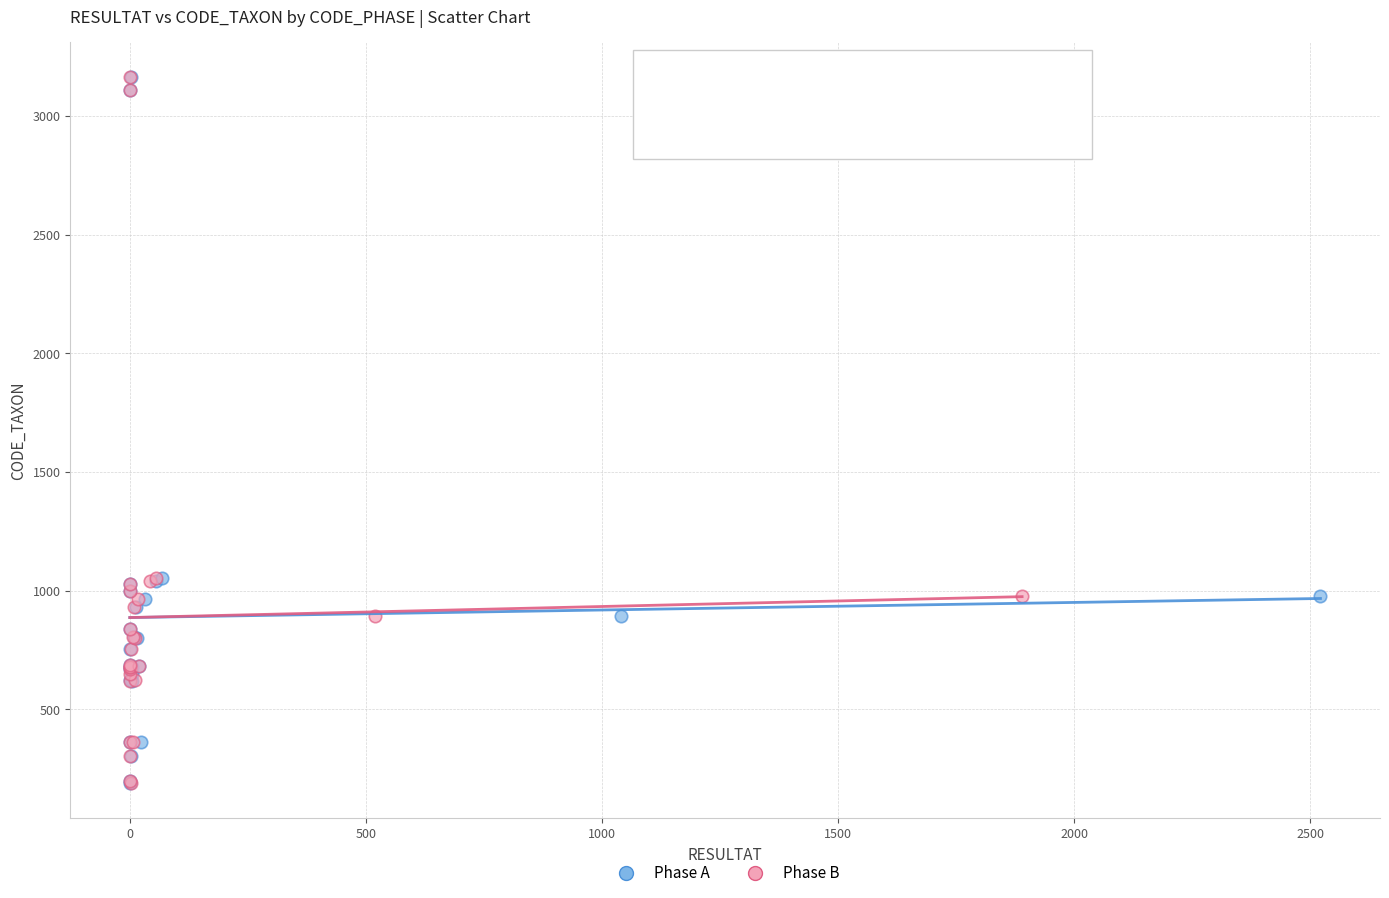

What are all the series names shown in the legend?

Phase A, Phase B